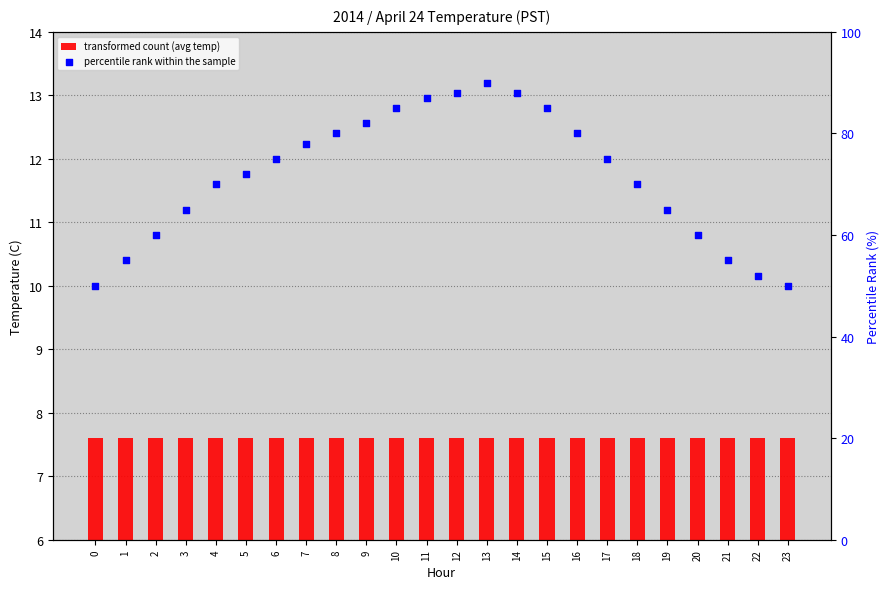

Which series has the largest Y range (max minus min)?

percentile rank within the sample